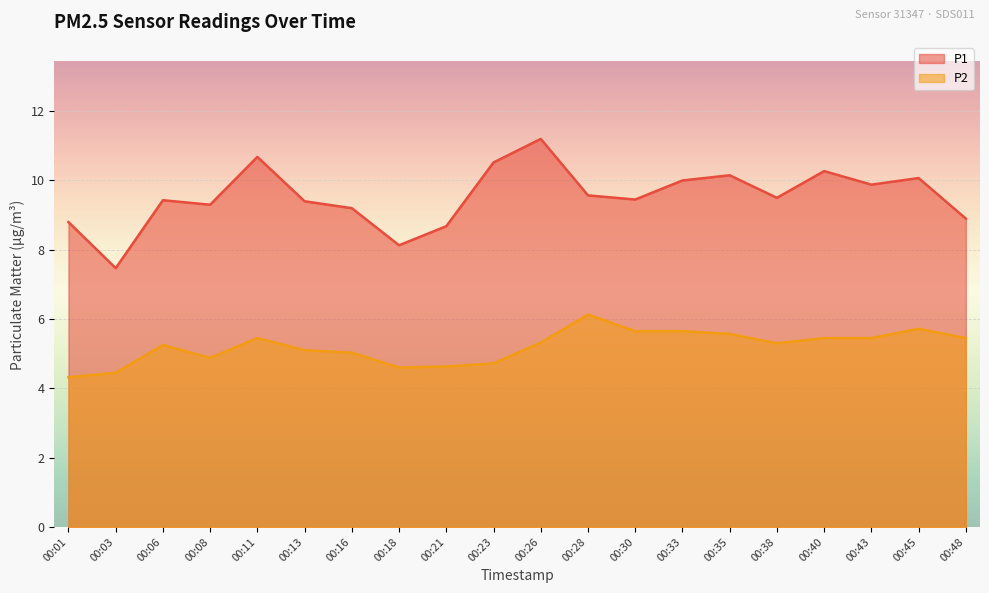

Rank the series by their maximum value, from lowest to highest.

P2, P1